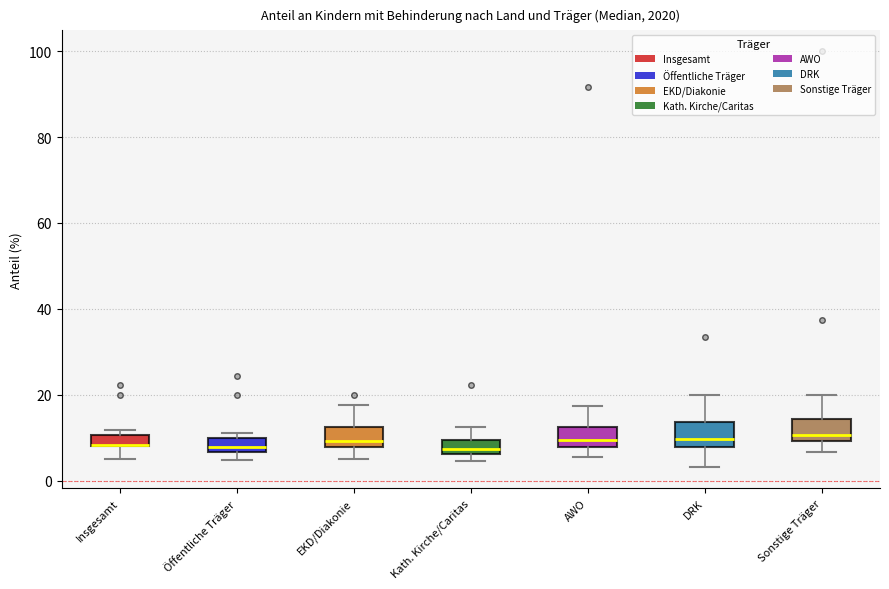

Where does the median line of the box for EKD/Diakonie sit on the y-axis? The values are not printed on the chart, so give them approximately, as read against the axis.

10